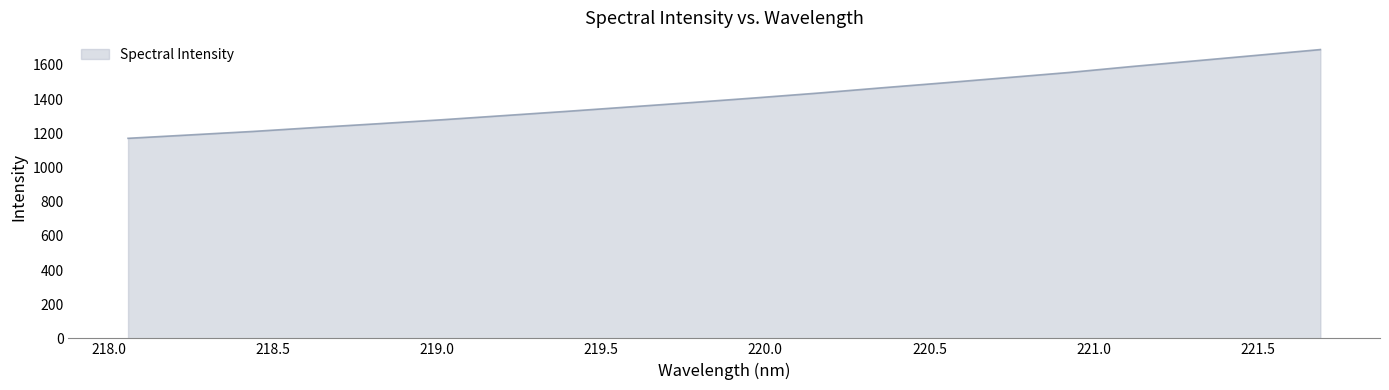

List the labels in order of value, smallest first.

218.0596, 218.2508, 218.442, 218.6332, 218.8244, 219.0156, 219.2067, 219.3979, 219.589, 219.7801, 219.9712, 220.1623, 220.3533, 220.5444, 220.7354, 220.9264, 221.1174, 221.3083, 221.4993, 221.6902